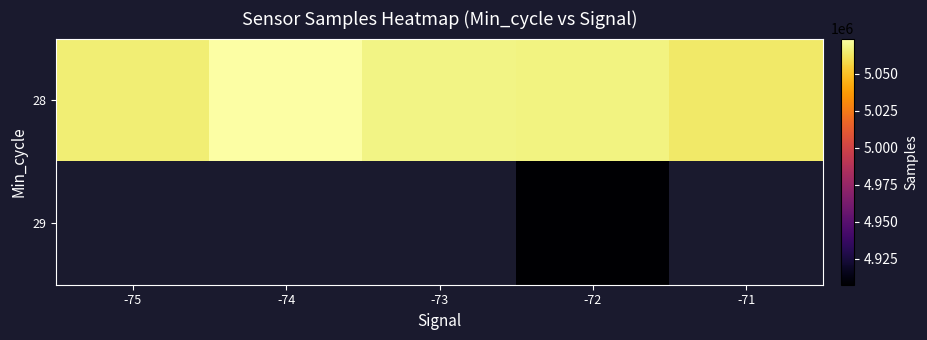

List the labels in order of 29 value, largest first.

-75, -74, -73, -72, -71